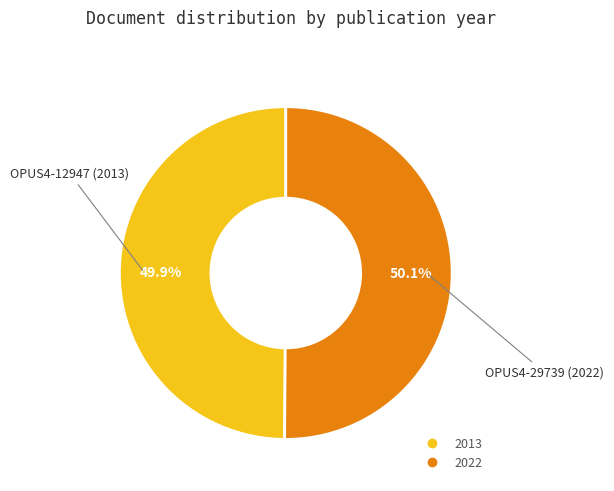

How many segments does this pie chart have?

2